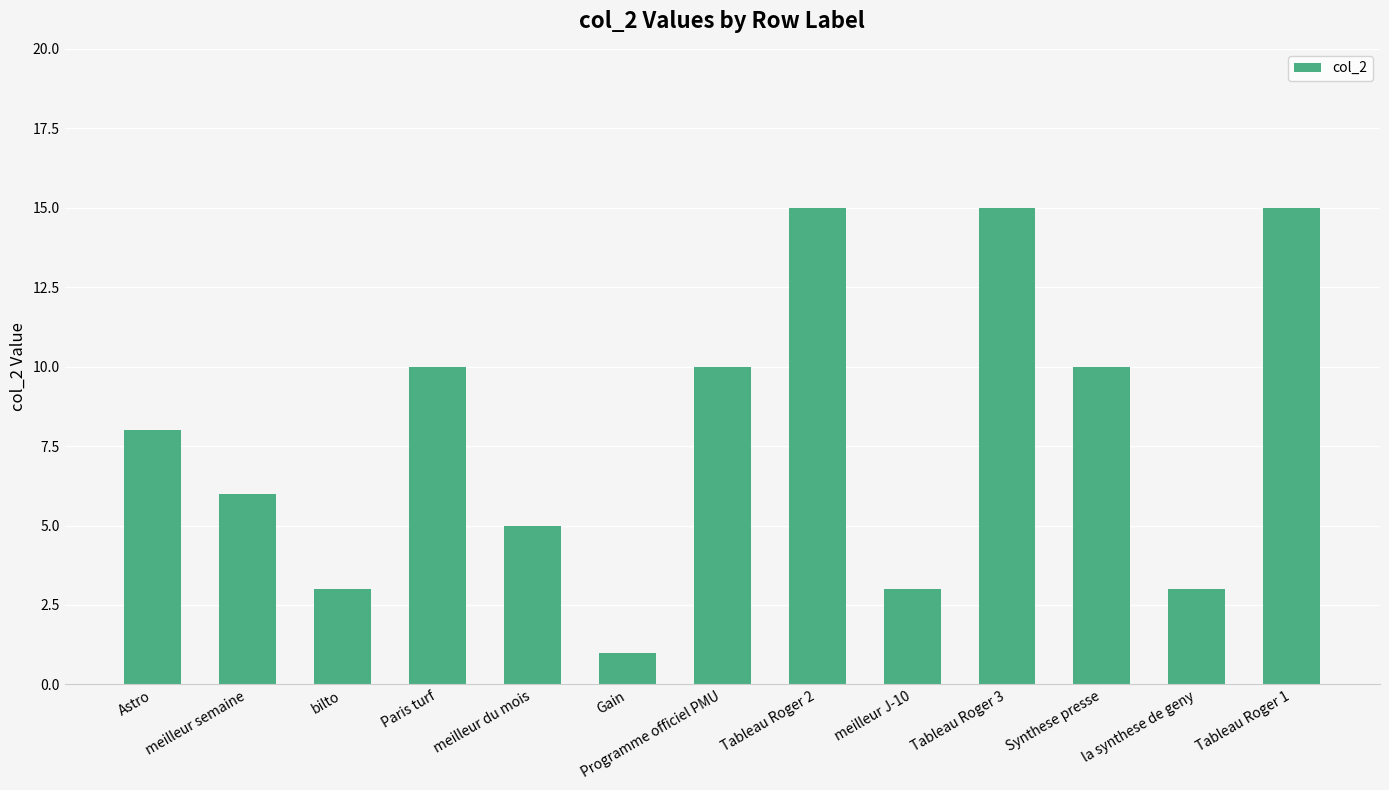

What is the sum of the values at Tableau Roger 2 and meilleur du mois?

20